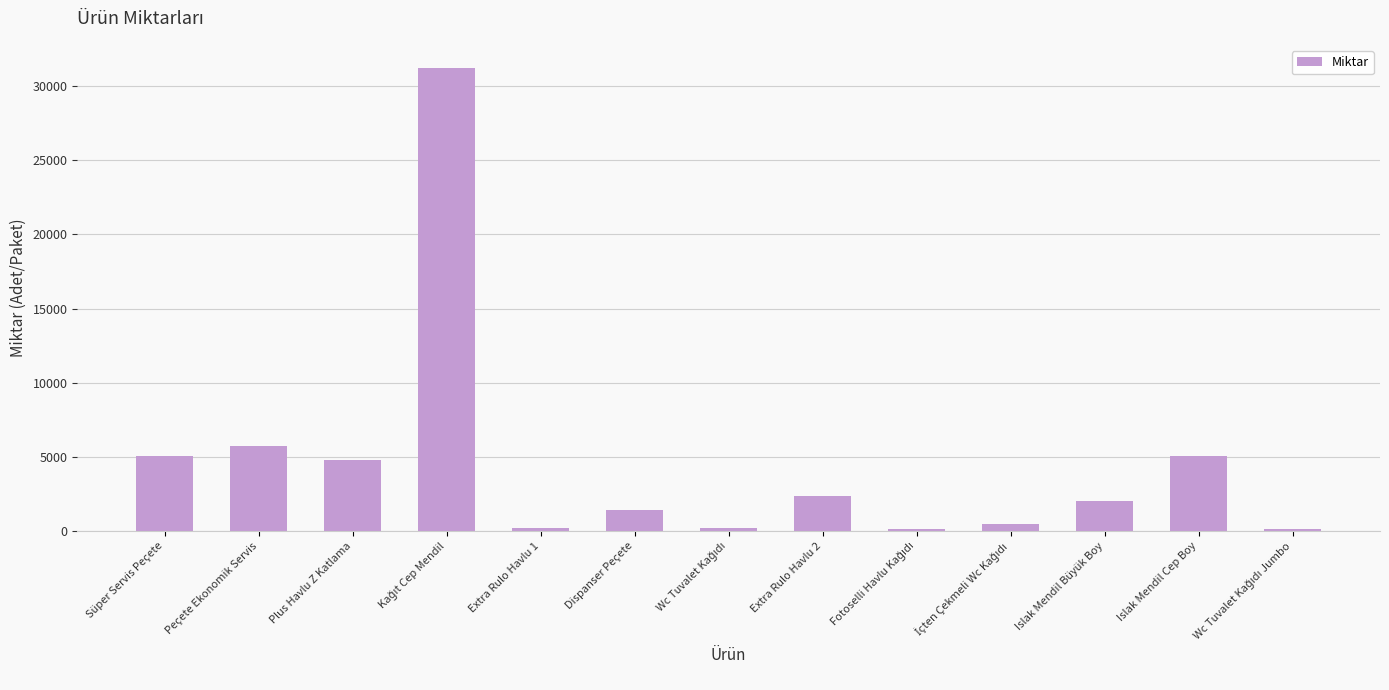

What is the change in value from Peçete Ekonomik Servis to Islak Mendil Cep Boy?

-720